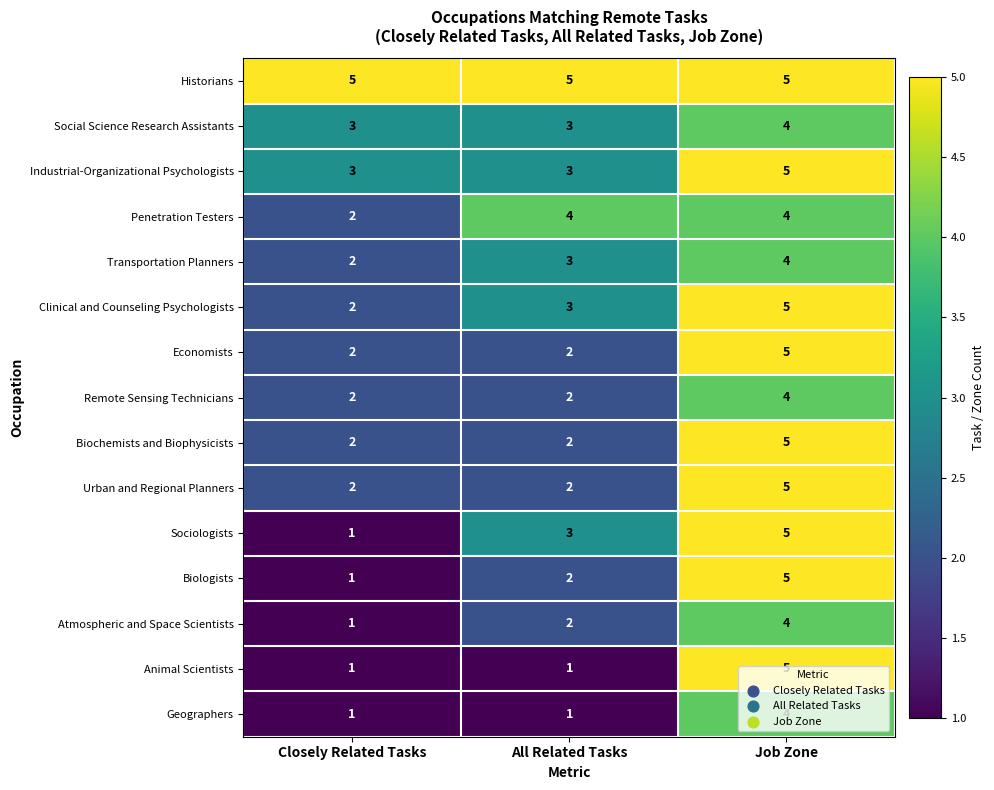

How many Social Science Research Assistants values are between 3 and 4?

3